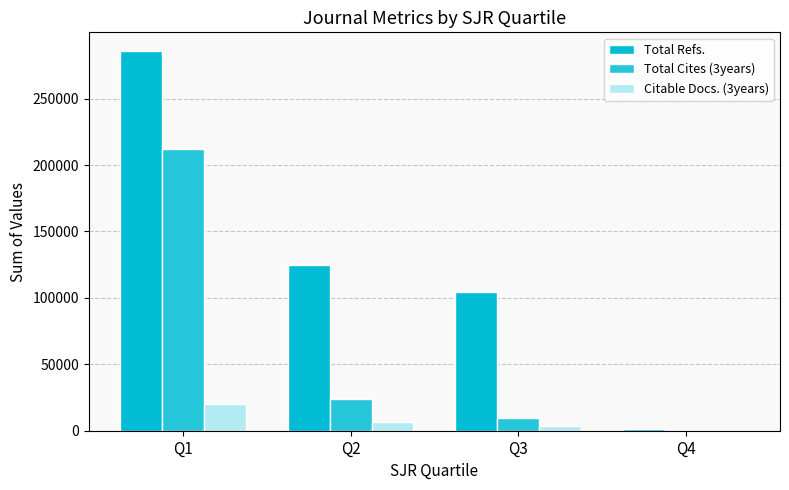

Between Q1 and Q3, which series saw the biggest shift?

Total Cites (3years)